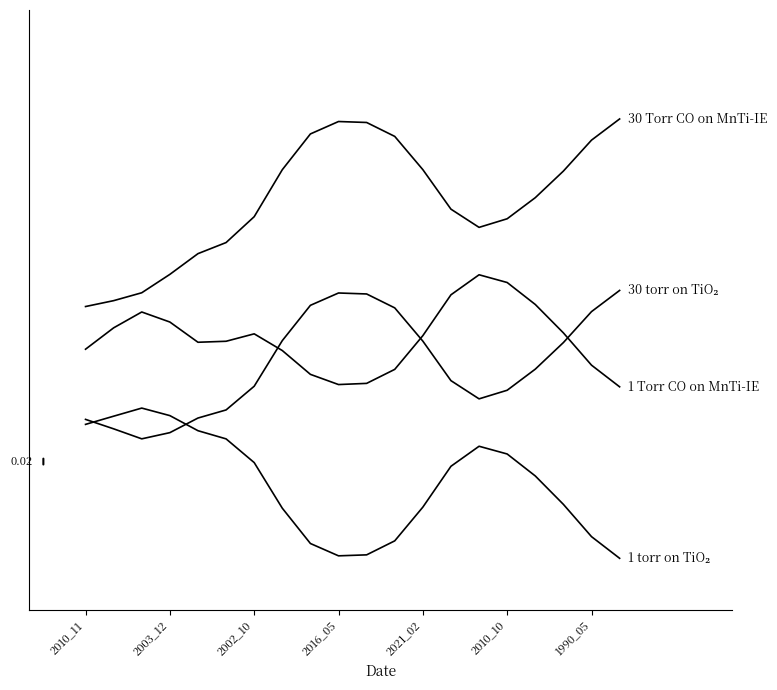

Does the chart display data point markers on the line(s)?

No